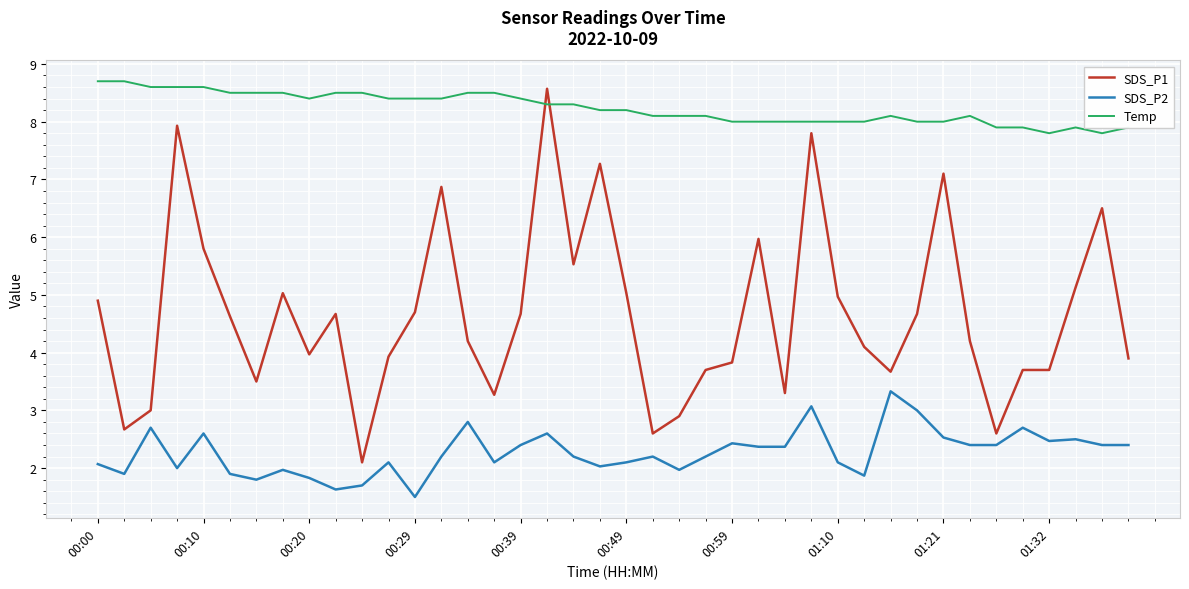

Reading right to left, transcribe all the data shown in this chart.

SDS_P1: 3.9	6.5	5.1	3.7	3.7	2.6	4.2	7.1	4.7	3.7	4.1	5.0	7.8	3.3	6.0	3.8	3.7	2.9	2.6	5.0	7.3	5.5	8.6	4.7	3.3	4.2	6.9	4.7	3.9	2.1	4.7	4.0	5.0	3.5	4.6	5.8	7.9	3.0	2.7	4.9
SDS_P2: 2.4	2.4	2.5	2.5	2.7	2.4	2.4	2.5	3.0	3.3	1.9	2.1	3.1	2.4	2.4	2.4	2.2	2.0	2.2	2.1	2.0	2.2	2.6	2.4	2.1	2.8	2.2	1.5	2.1	1.7	1.6	1.8	2.0	1.8	1.9	2.6	2.0	2.7	1.9	2.1
Temp: 7.9	7.8	7.9	7.8	7.9	7.9	8.1	8.0	8.0	8.1	8.0	8.0	8.0	8.0	8.0	8.0	8.1	8.1	8.1	8.2	8.2	8.3	8.3	8.4	8.5	8.5	8.4	8.4	8.4	8.5	8.5	8.4	8.5	8.5	8.5	8.6	8.6	8.6	8.7	8.7